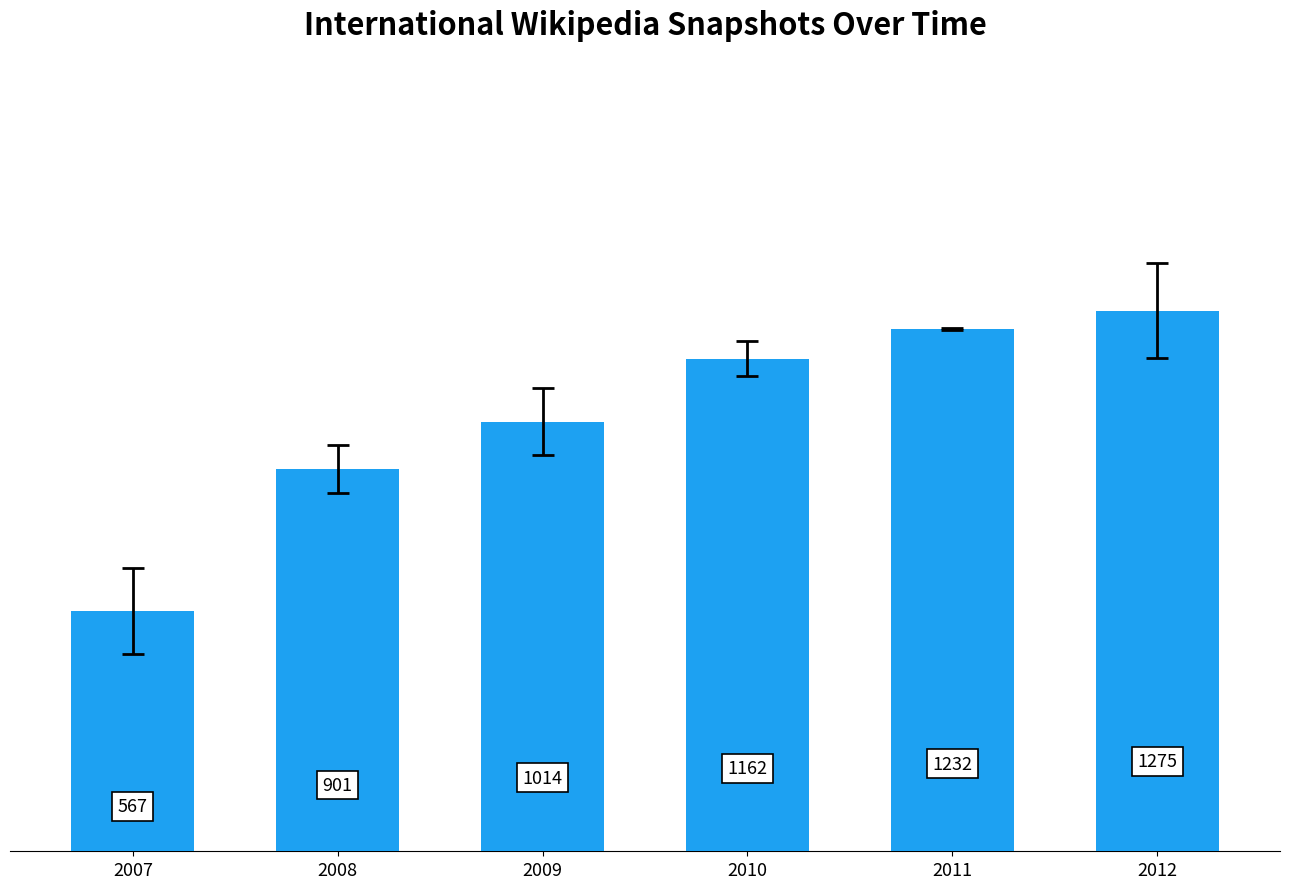

Approximately how many times larger is the value at 2011 compared to 2008?

1.4